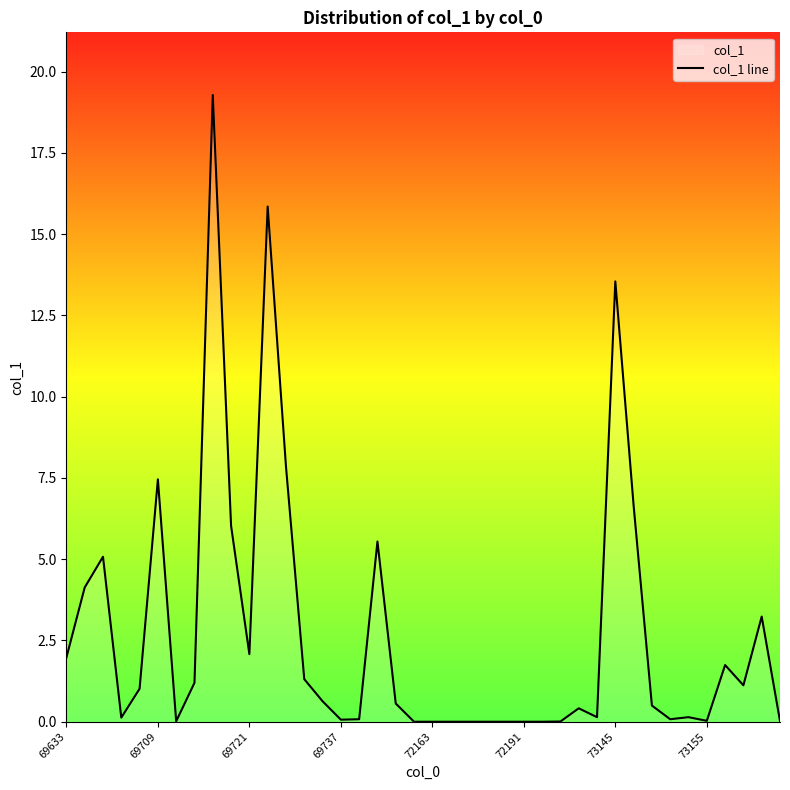

Reading right to left, list all the values displayed in this chart.

0.0	3.2	1.1	1.7	0.0	0.1	0.1	0.5	6.7	13.5	0.1	0.4	0.0	0.0	0.0	0.0	0.0	0.0	0.0	0.0	0.0	0.6	5.5	0.1	0.1	0.6	1.3	7.9	15.8	2.1	6.0	19.3	1.2	0.0	7.5	1.0	0.1	5.1	4.1	2.0